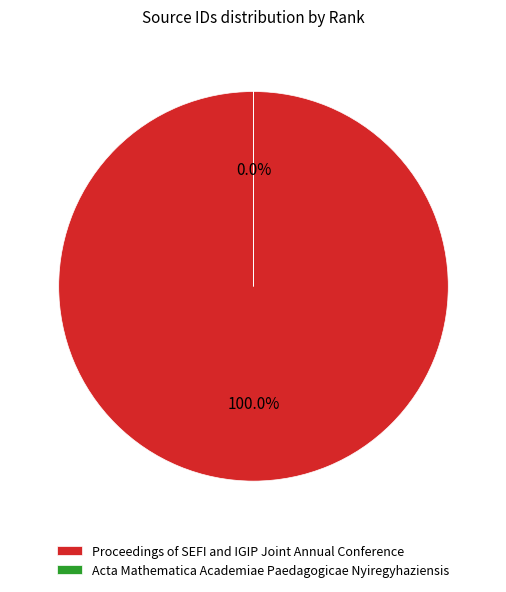

Which category has the smallest portion of the pie?

Acta Mathematica Academiae Paedagogicae Nyiregyhaziensis